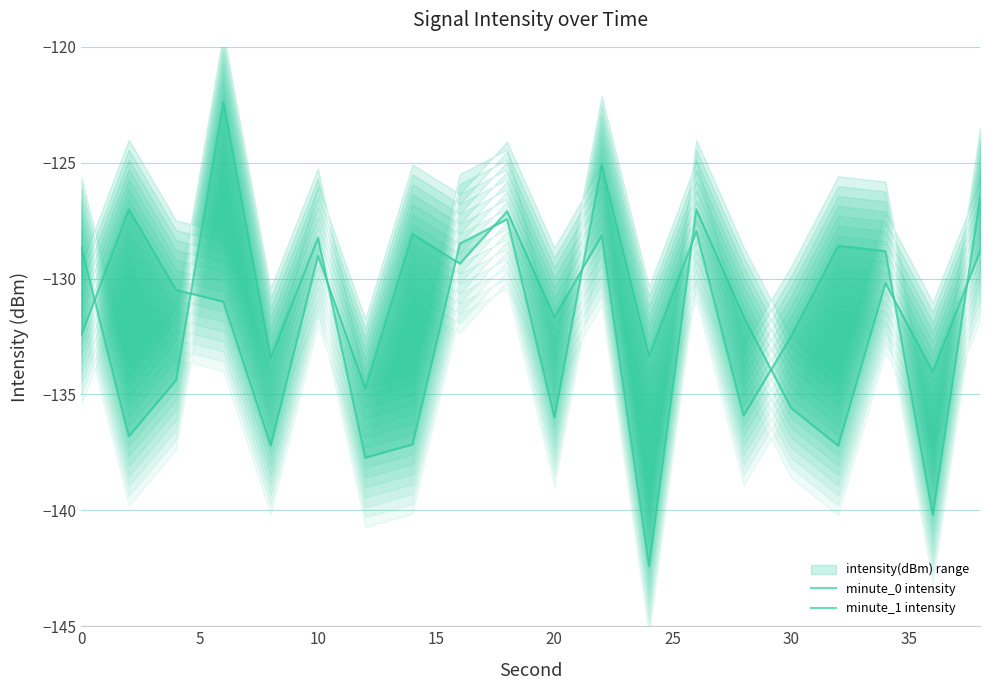

Rank the series by their maximum value, from highest to lowest.

minute_1 intensity, minute_0 intensity